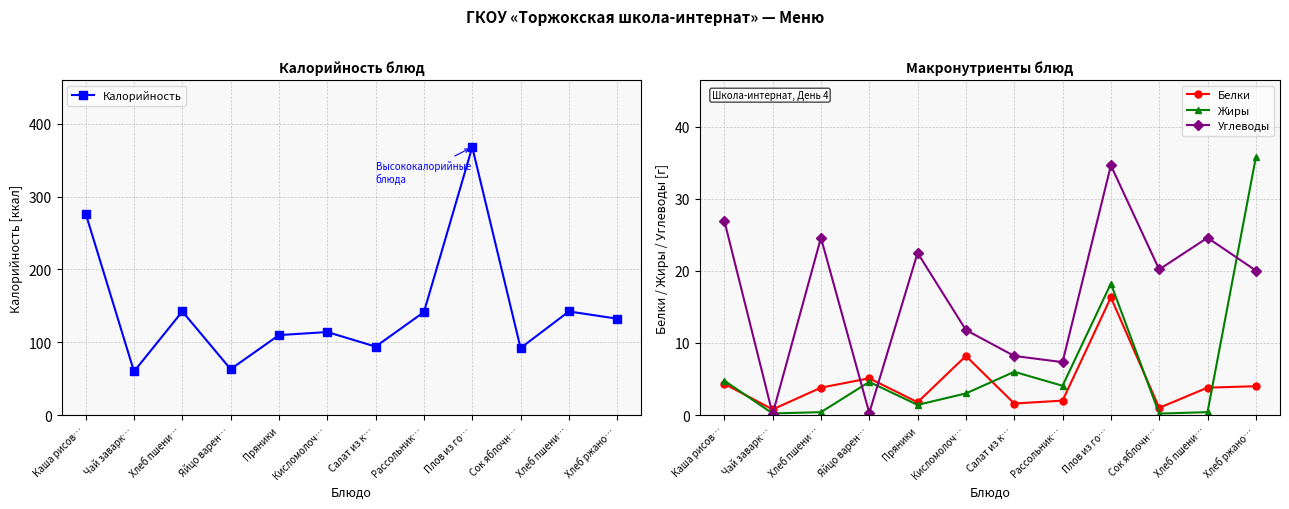

The Белки series shows 8.3 at Яйцо варен…. True or false?

False